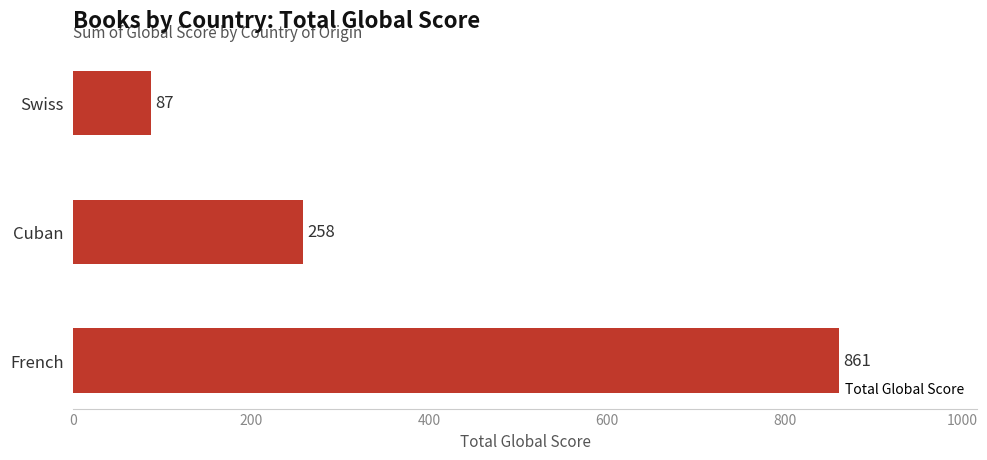

Rank the categories by value from lowest to highest.

Swiss, Cuban, French